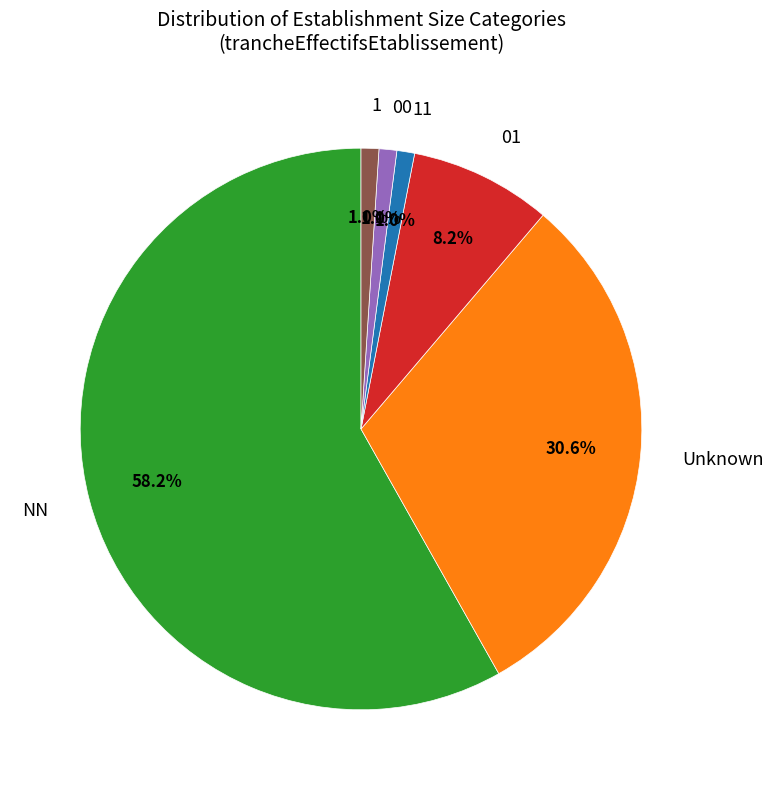

Does any single category account for the majority?

Yes